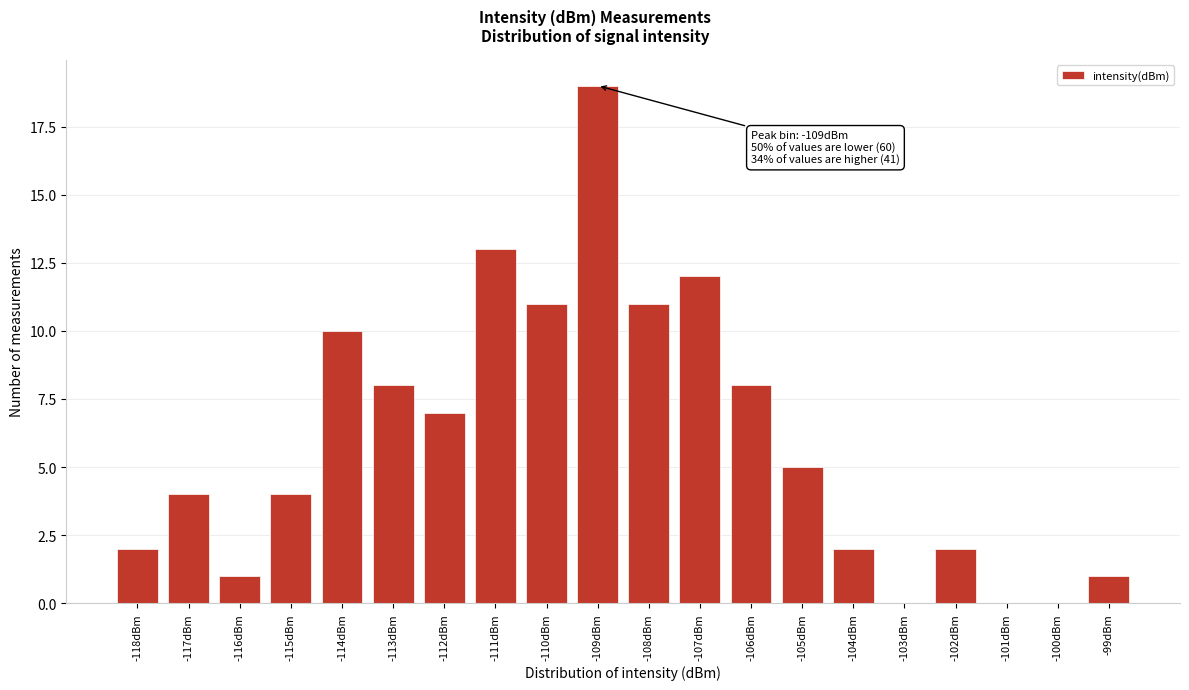

Reading right to left, list all the values displayed in this chart.

-99dBm=1	-100dBm=0	-101dBm=0	-102dBm=2	-103dBm=0	-104dBm=2	-105dBm=5	-106dBm=8	-107dBm=12	-108dBm=11	-109dBm=19	-110dBm=11	-111dBm=13	-112dBm=7	-113dBm=8	-114dBm=10	-115dBm=4	-116dBm=1	-117dBm=4	-118dBm=2